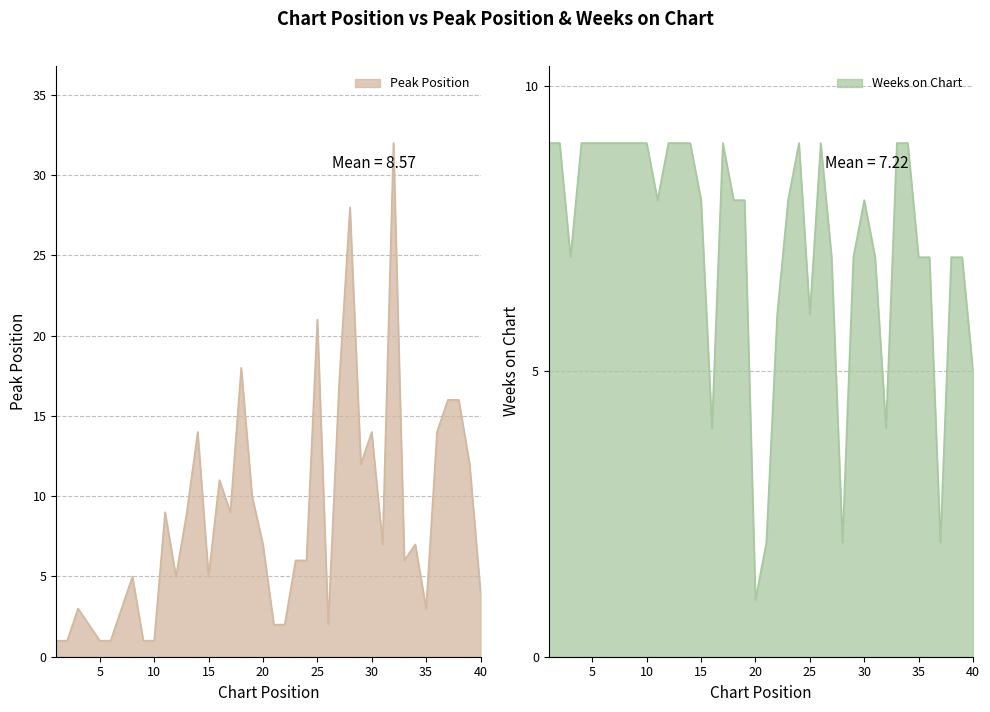

At which category is the sum across all series the highest?

32